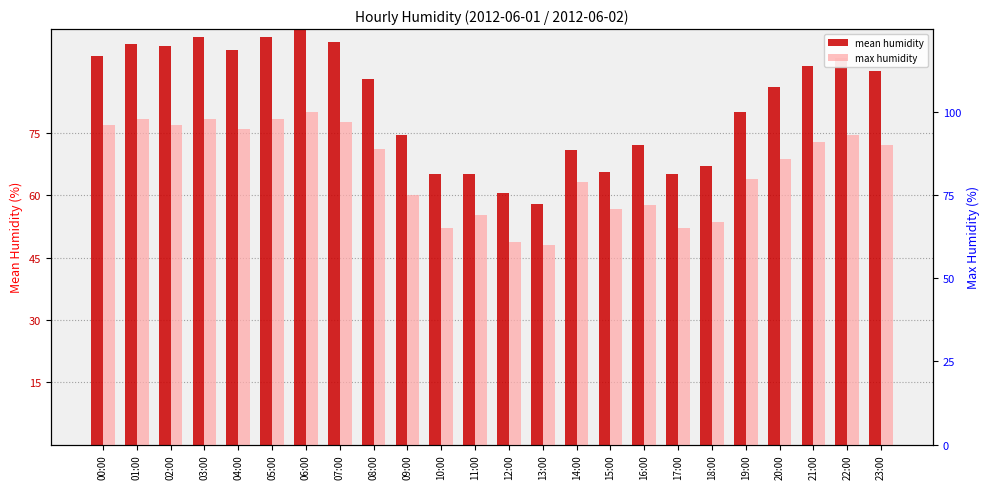

What are all the series names shown in the legend?

mean humidity, max humidity